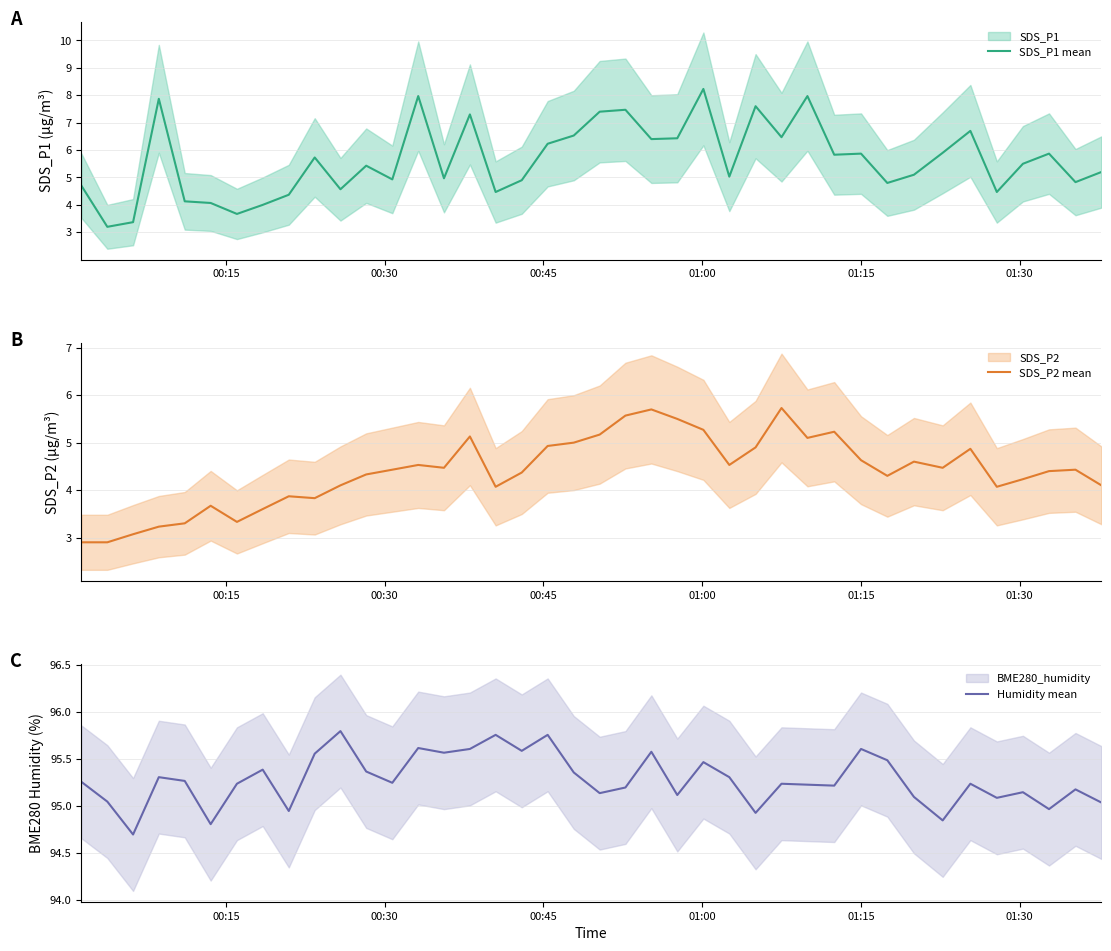

How many distinct data groups are displayed?

3